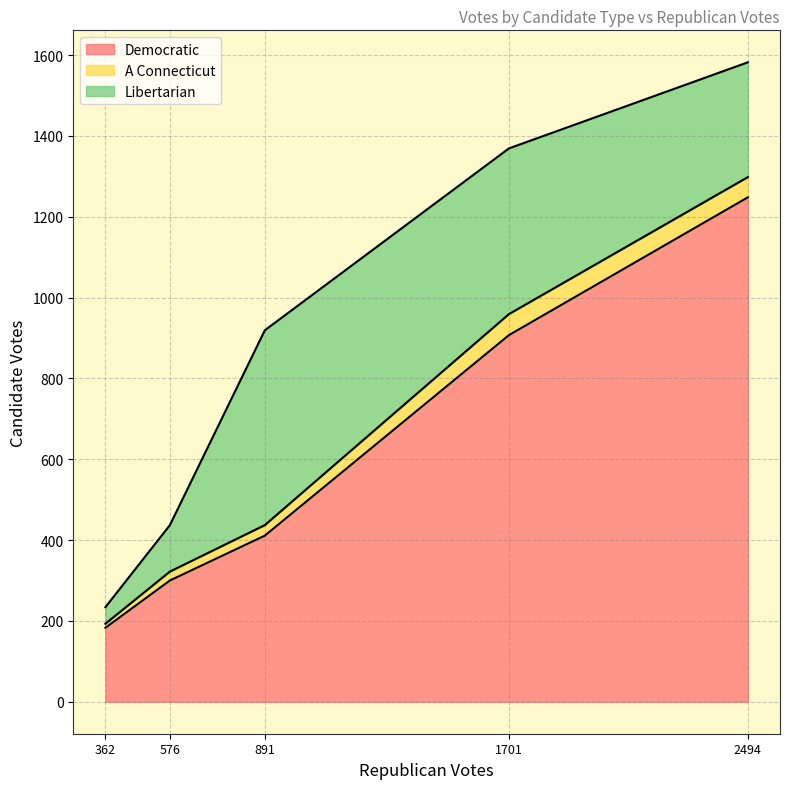

At which label does Democratic reach its peak?

2494